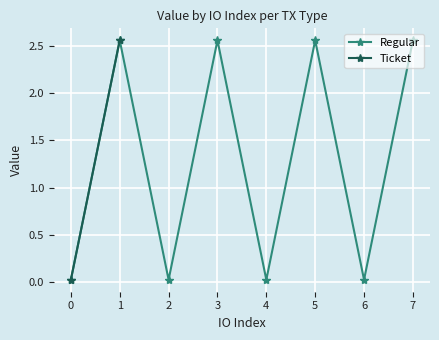

The chart shows a value of 3.6 at 1. True or false?

False